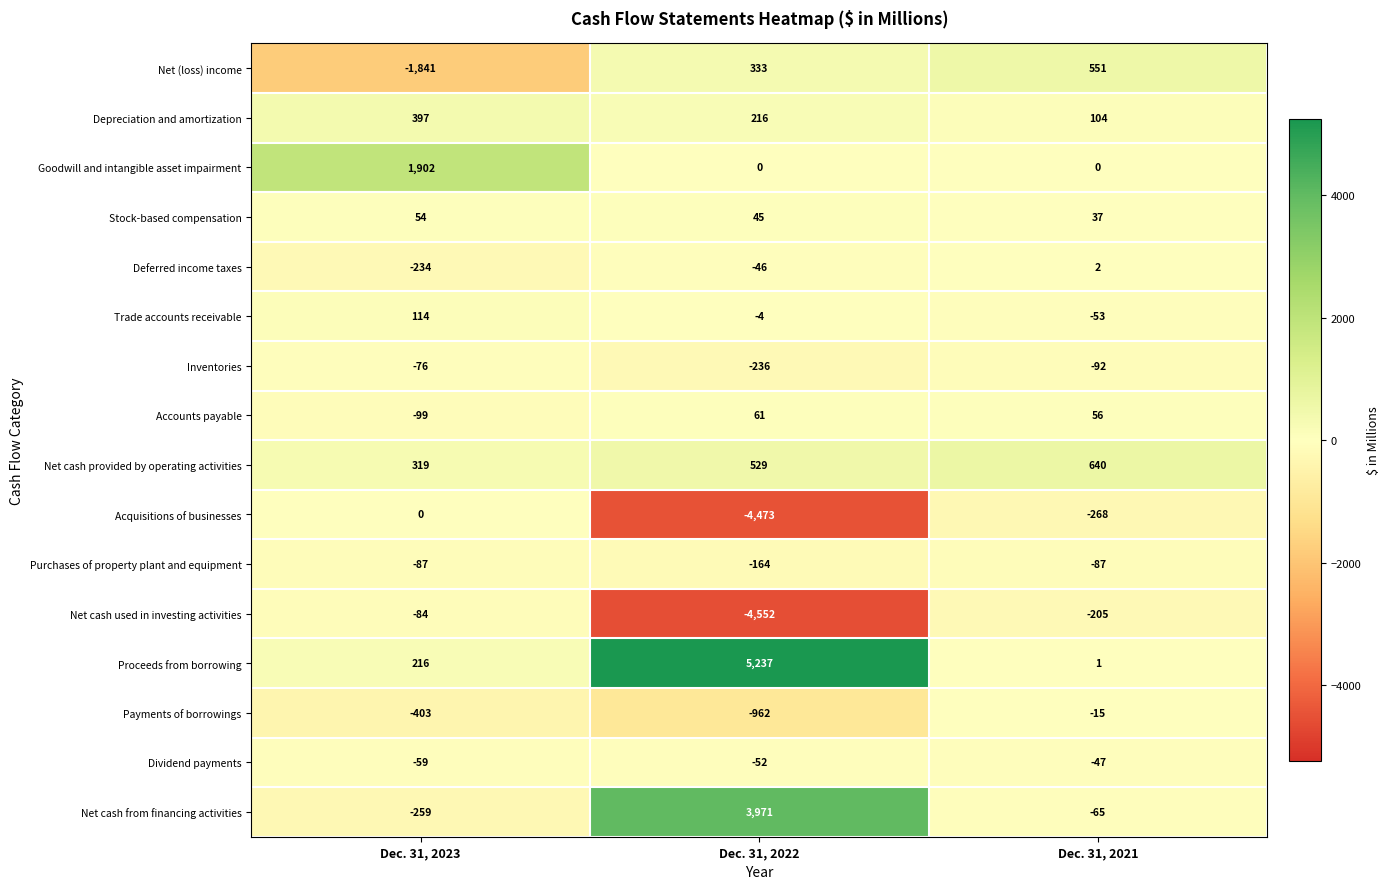

How many distinct data groups are displayed?

16